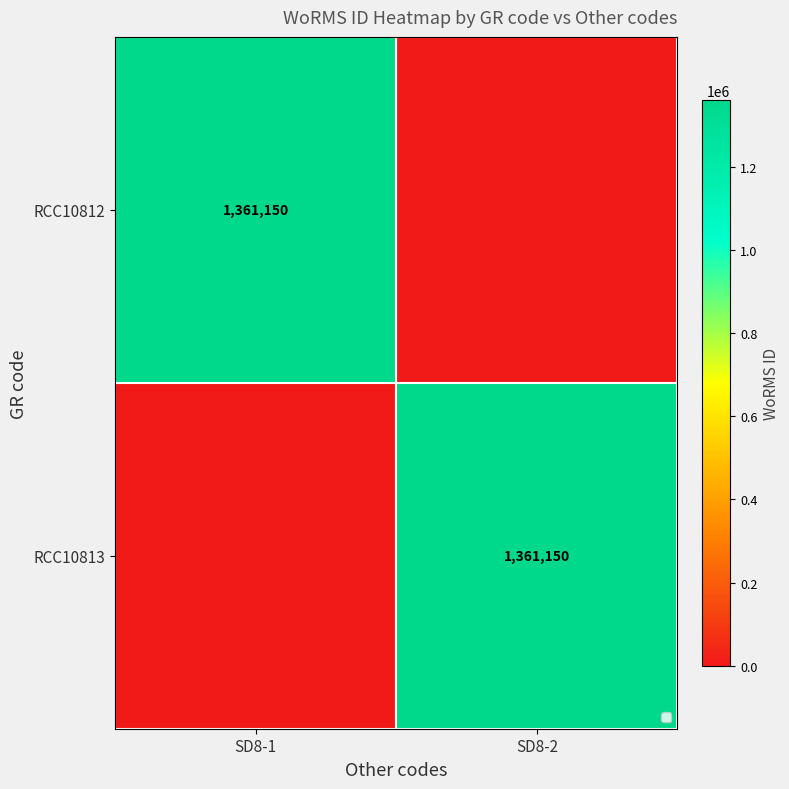

True or false: RCC10812 has a value of 1361150 at SD8-1.

True